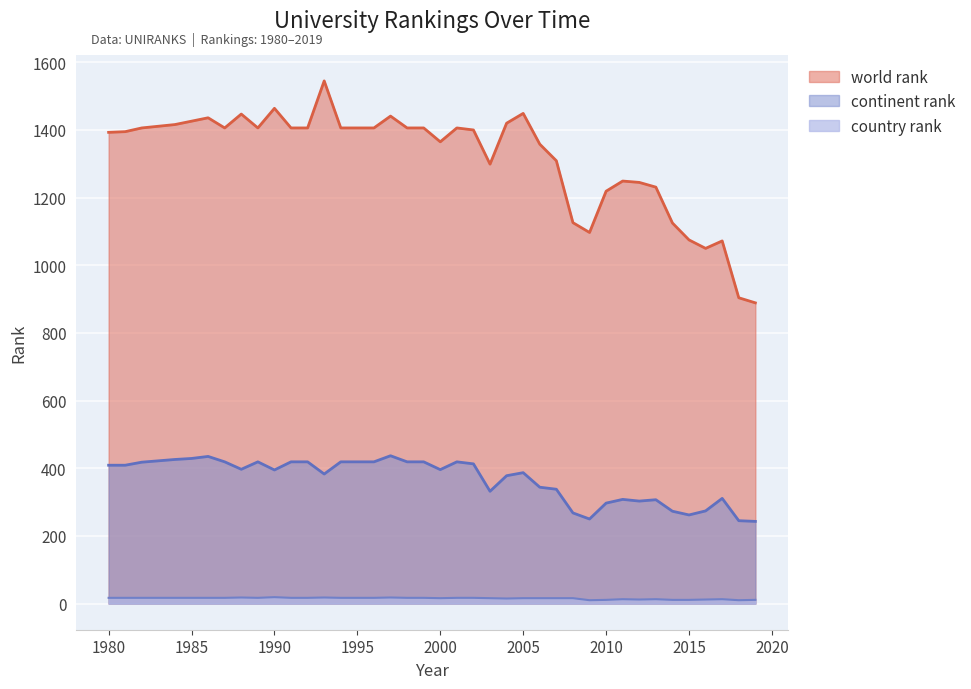

At which label is world rank closest to 1217?

2010